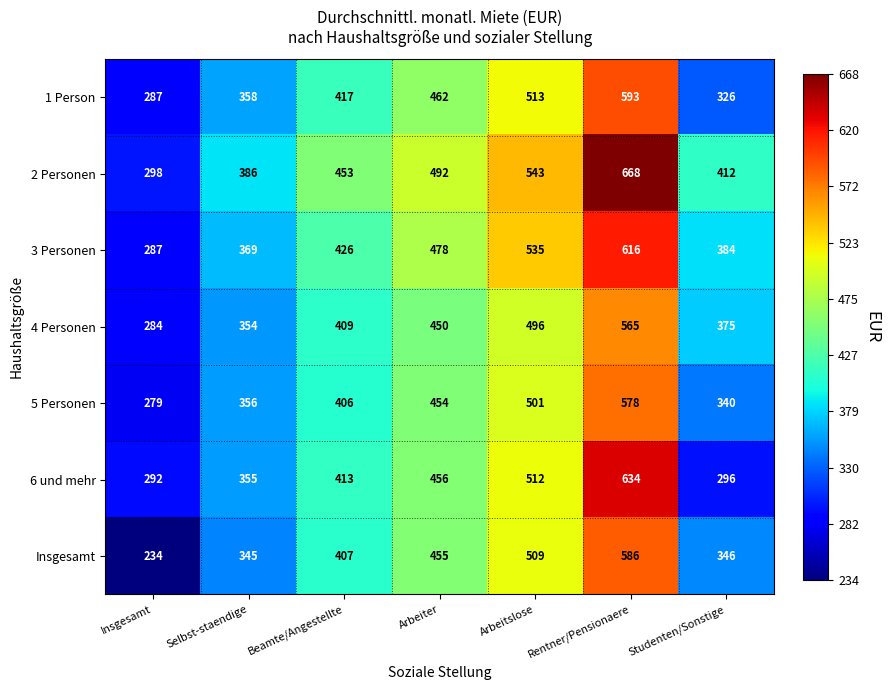

Where is 1 Person nearest to the value 440?

Arbeiter